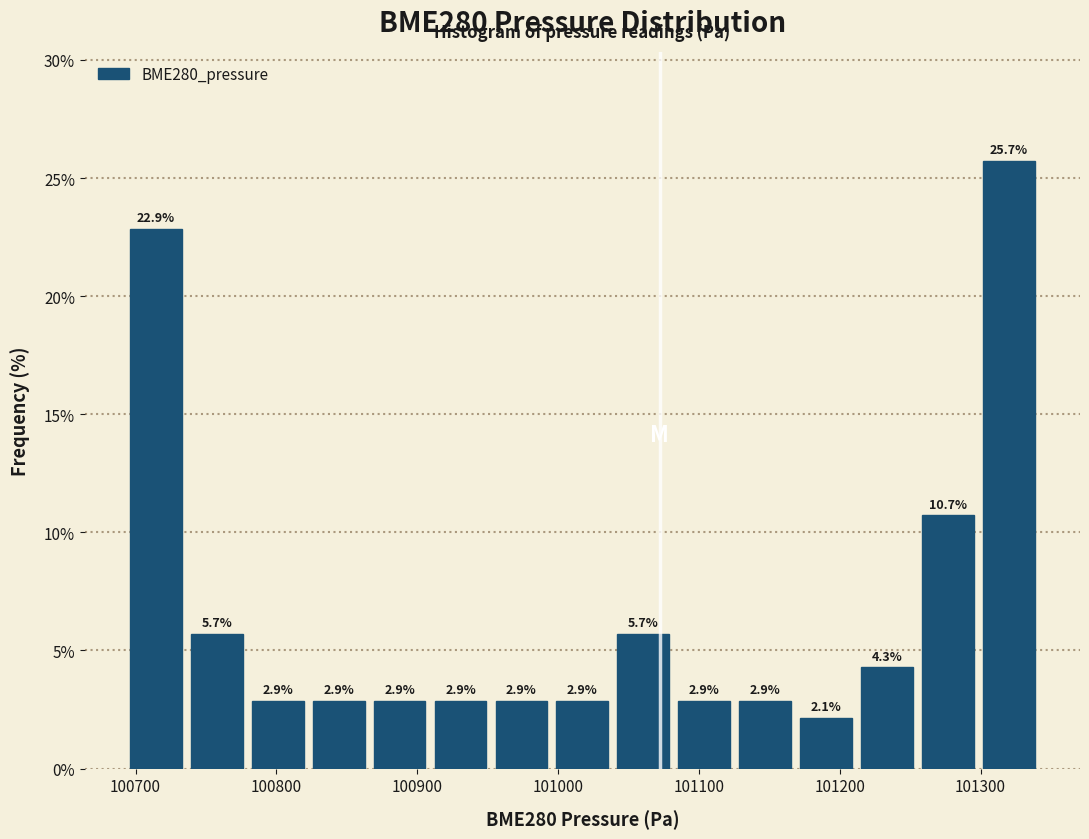

Reading left to right, list every bar in this chart as the range it spans on the x-axis followed by its height. The bar edges are not printed on the chart, so give them approximately, as read against the axis.

100700 to 100740: 22.9
100740 to 100780: 5.7
100780 to 100830: 2.9
100830 to 100870: 2.9
100870 to 100910: 2.9
100910 to 100960: 2.9
100960 to 101000: 2.9
101000 to 101040: 2.9
101040 to 101090: 5.7
101090 to 101130: 2.9
101130 to 101170: 2.9
101170 to 101220: 2.1
101220 to 101260: 4.3
101260 to 101300: 10.7
101300 to 101340: 25.7